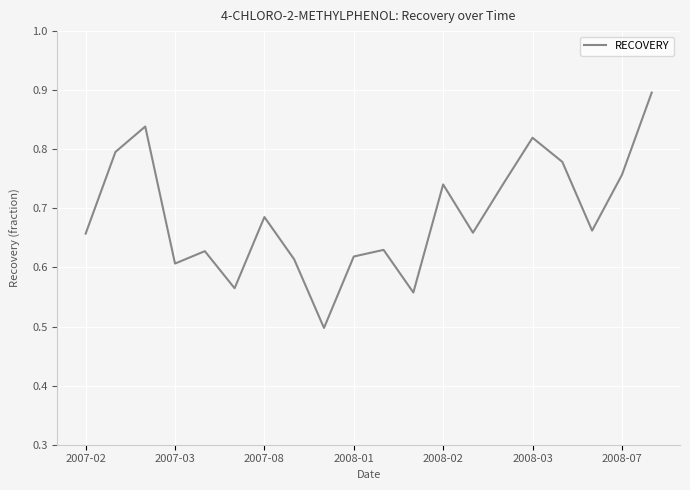

What is the difference between the maximum and minimum values?

0.4